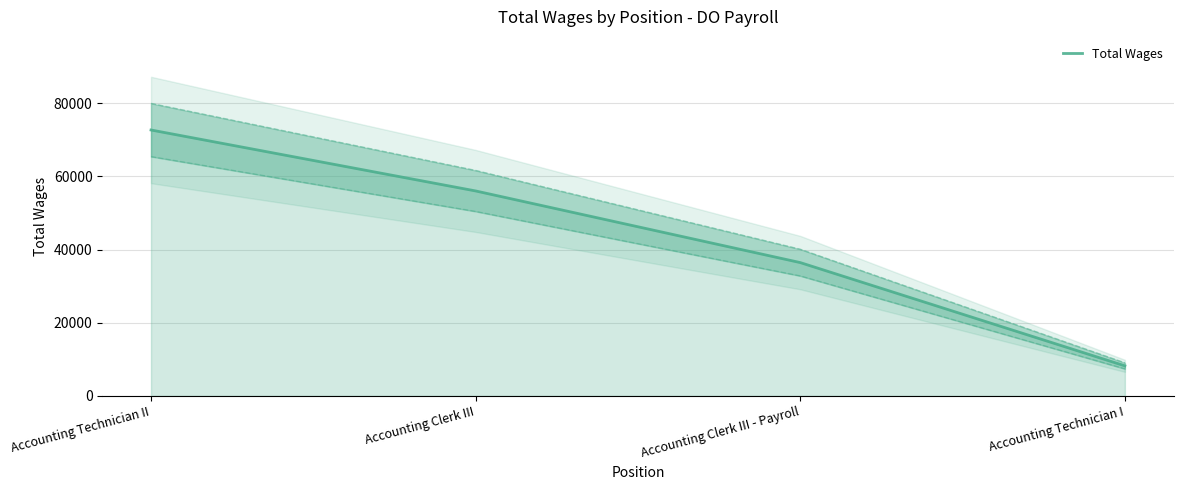

The value at Accounting Clerk III - Payroll is 58922. True or false?

False